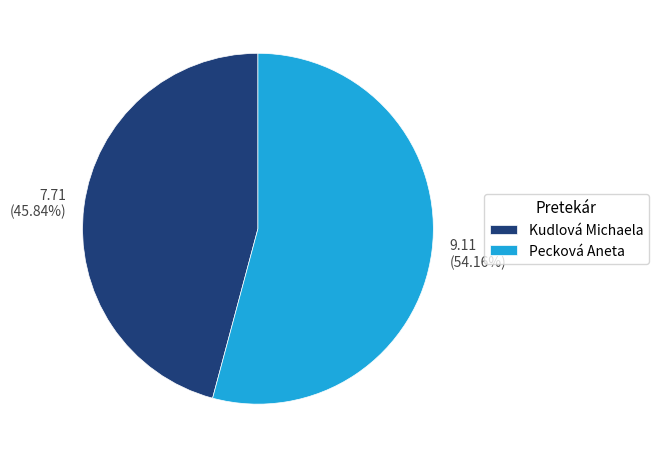

How much of the chart is everything except Pecková Aneta?

45.8%